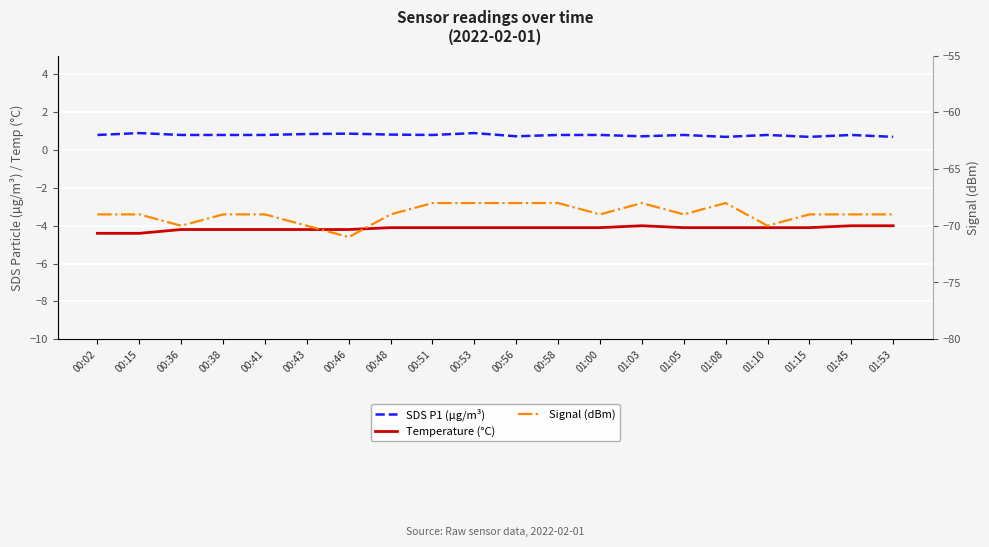

True or false: Signal (dBm) and Temperature (°C) intersect in this chart.

False